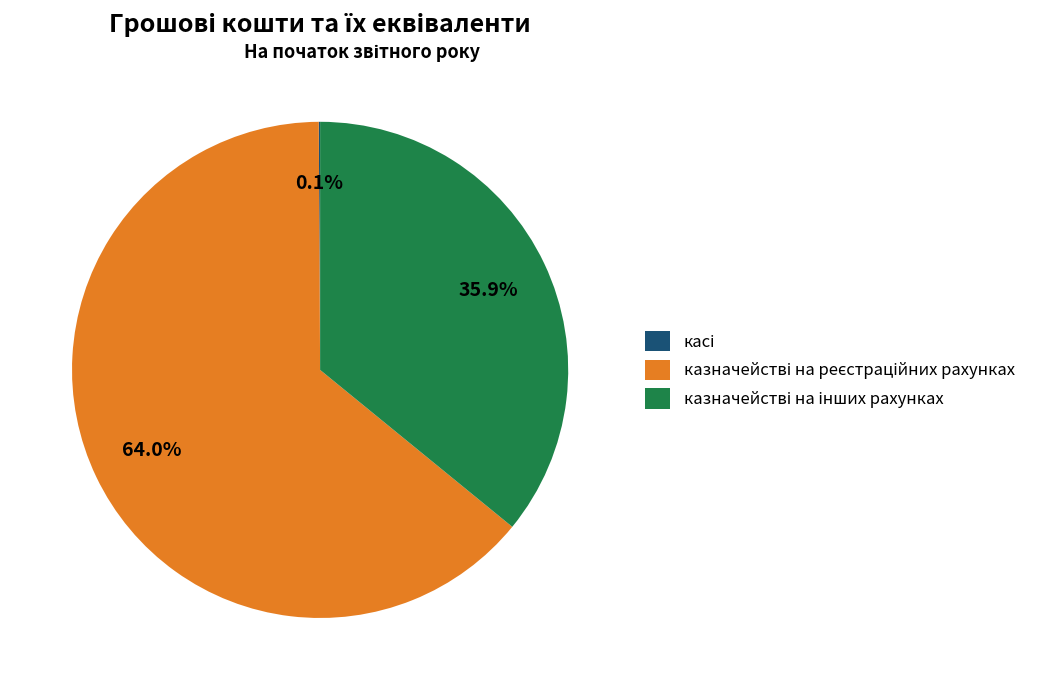

Is there any slice that represents more than half of the pie?

Yes